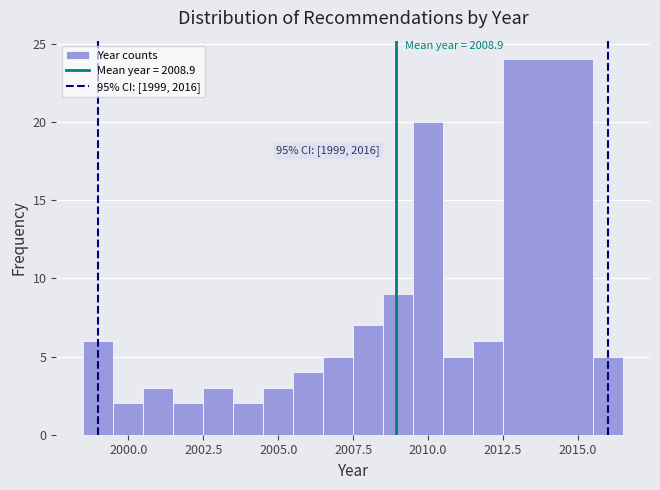

Around what value on the x-axis is the tallest bar? Give the approximate position of its centre, as read against the axis.

2014.0